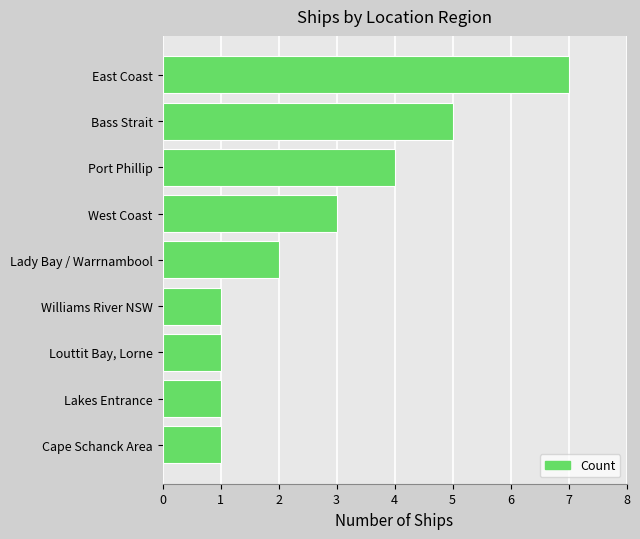

How many data points are less than 2?

4